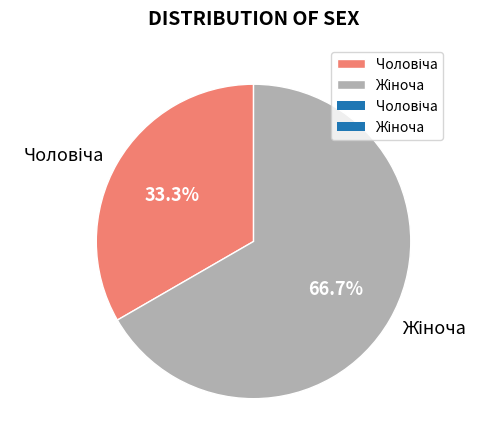

Is there a majority slice in this chart?

Yes